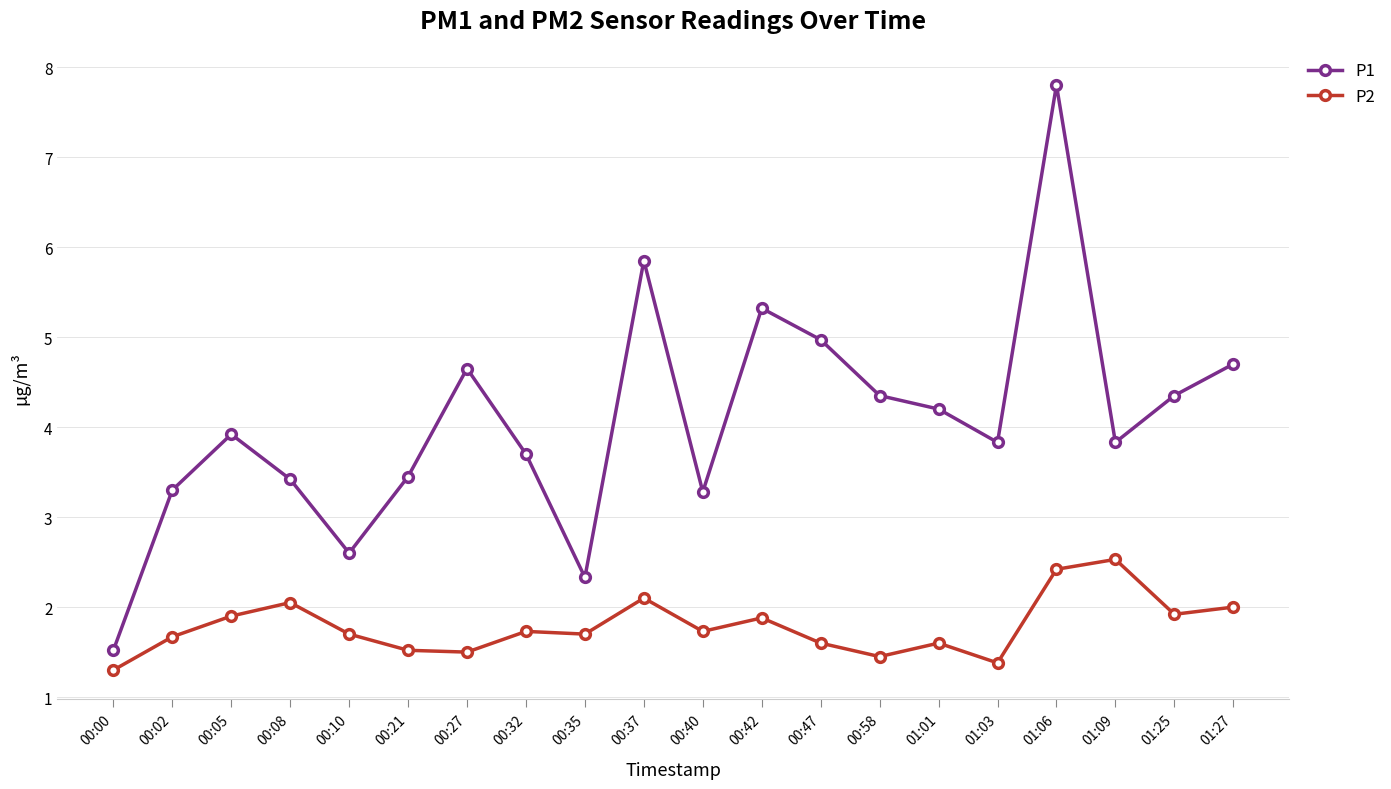

How many lines are shown in the chart?

2